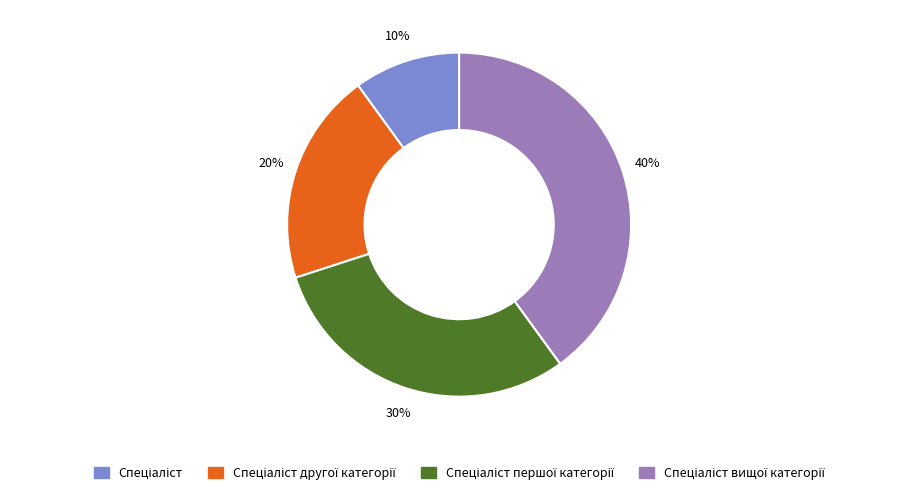

To the nearest percent, what is the average slice percentage?

25%